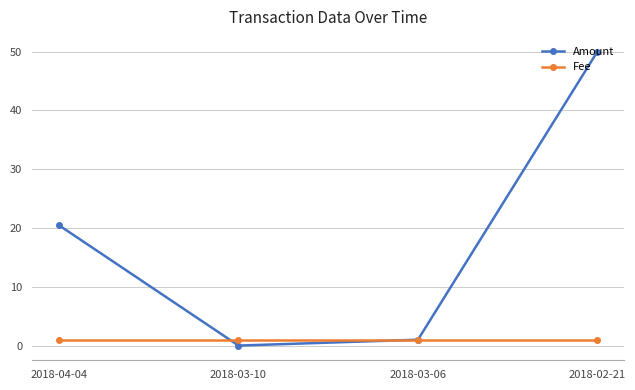

Is it true that Fee equals 1.0 at 2018-04-04?

True